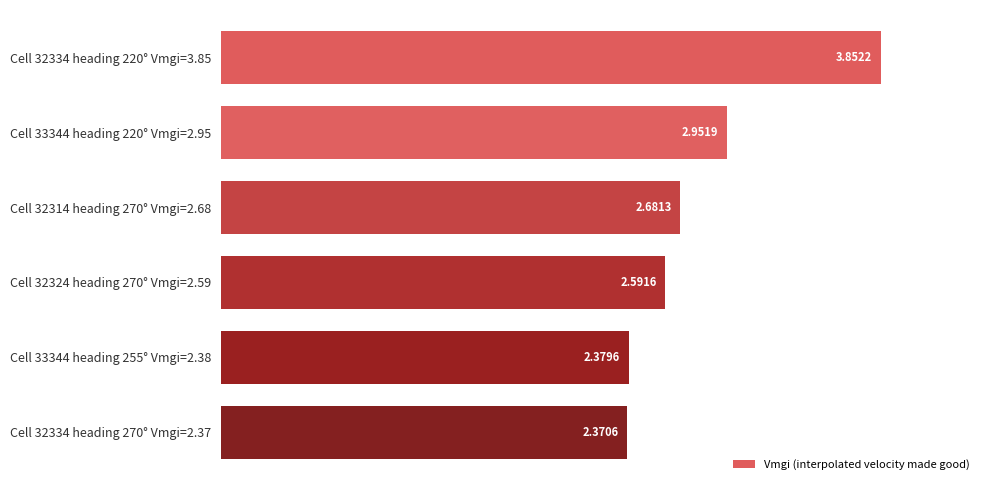

List the labels in order of value, largest first.

Cell 32334 heading 220° Vmgi=3.85, Cell 33344 heading 220° Vmgi=2.95, Cell 32314 heading 270° Vmgi=2.68, Cell 32324 heading 270° Vmgi=2.59, Cell 33344 heading 255° Vmgi=2.38, Cell 32334 heading 270° Vmgi=2.37